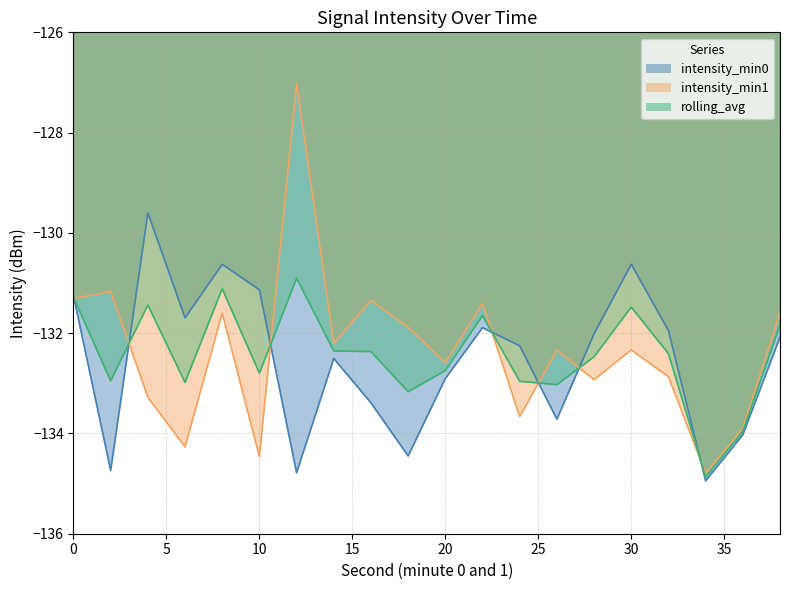

Which series ends up on top after the final intersection of intensity_min1 and rolling_avg?

intensity_min1